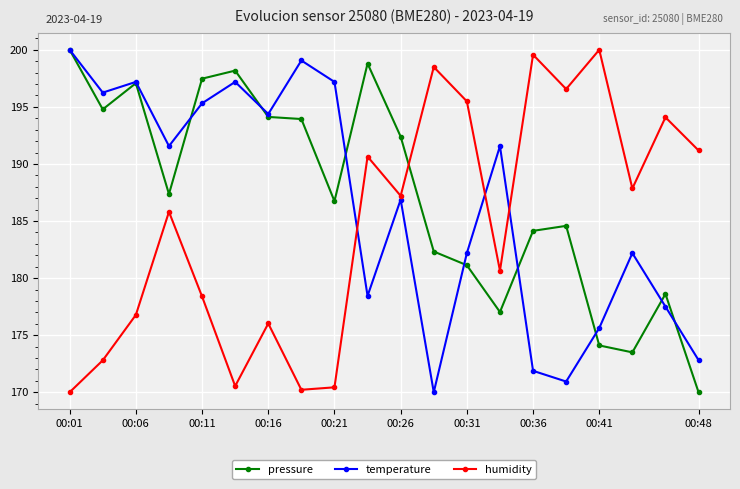

What is the value of the pressure point at the 5th from the left?

197.5